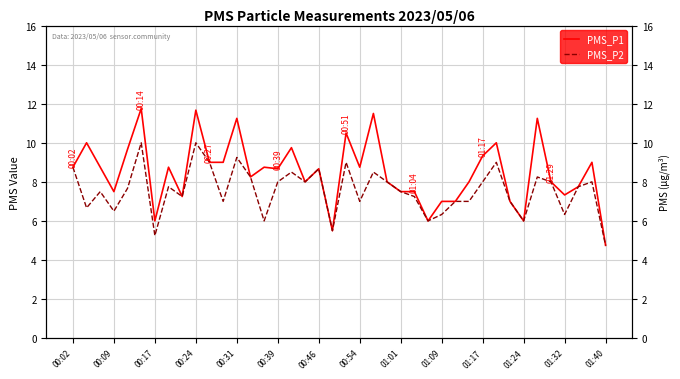

What is the sum of all PMS_P2 values?

302.2